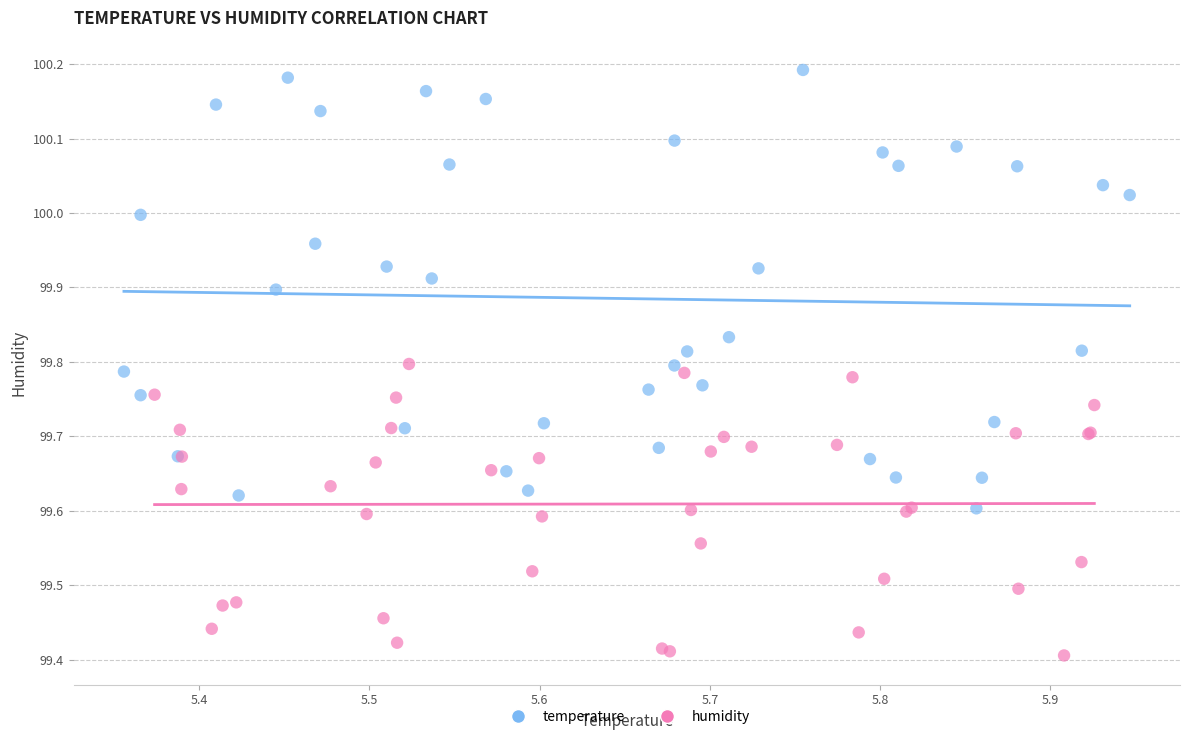

Which series has the largest Y range (max minus min)?

temperature